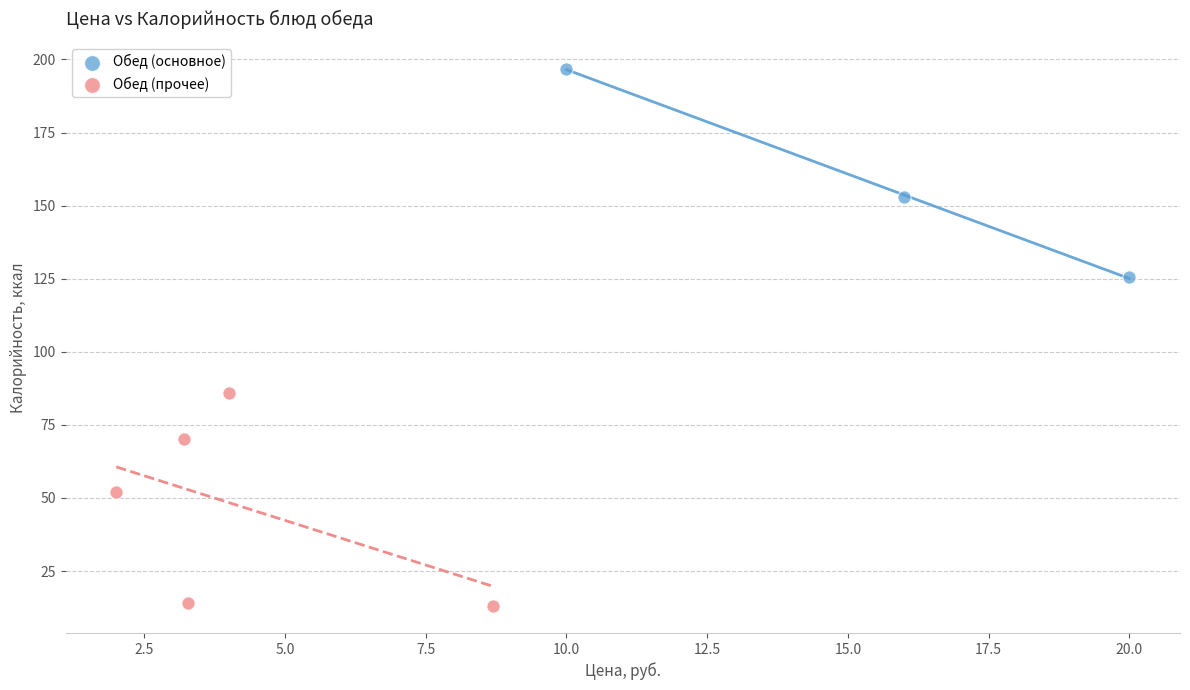

Which series contains the lowest Y value?

Обед (прочее)